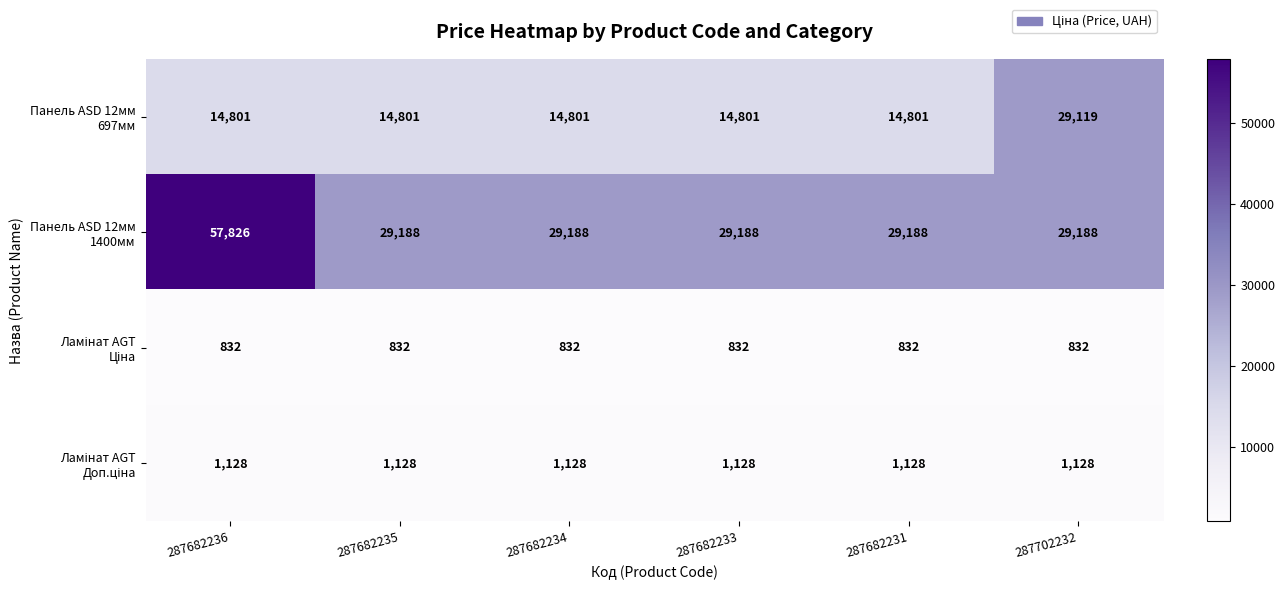

What is the greatest value displayed?

57826